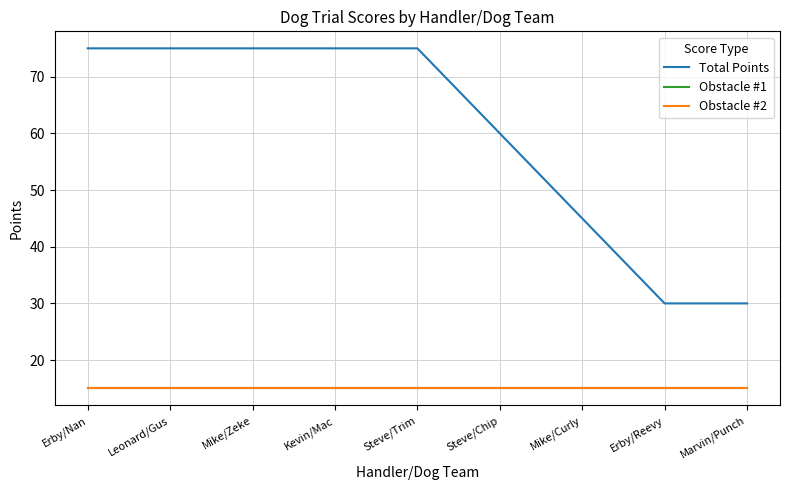

Does the chart display data point markers on the line(s)?

No